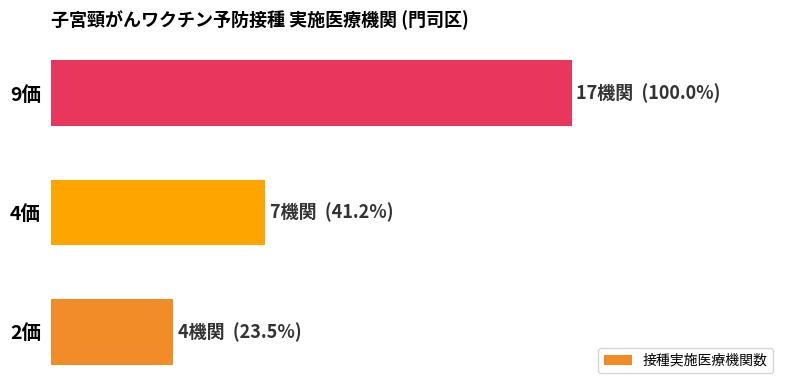

Where is the data nearest to the value 10?

4価